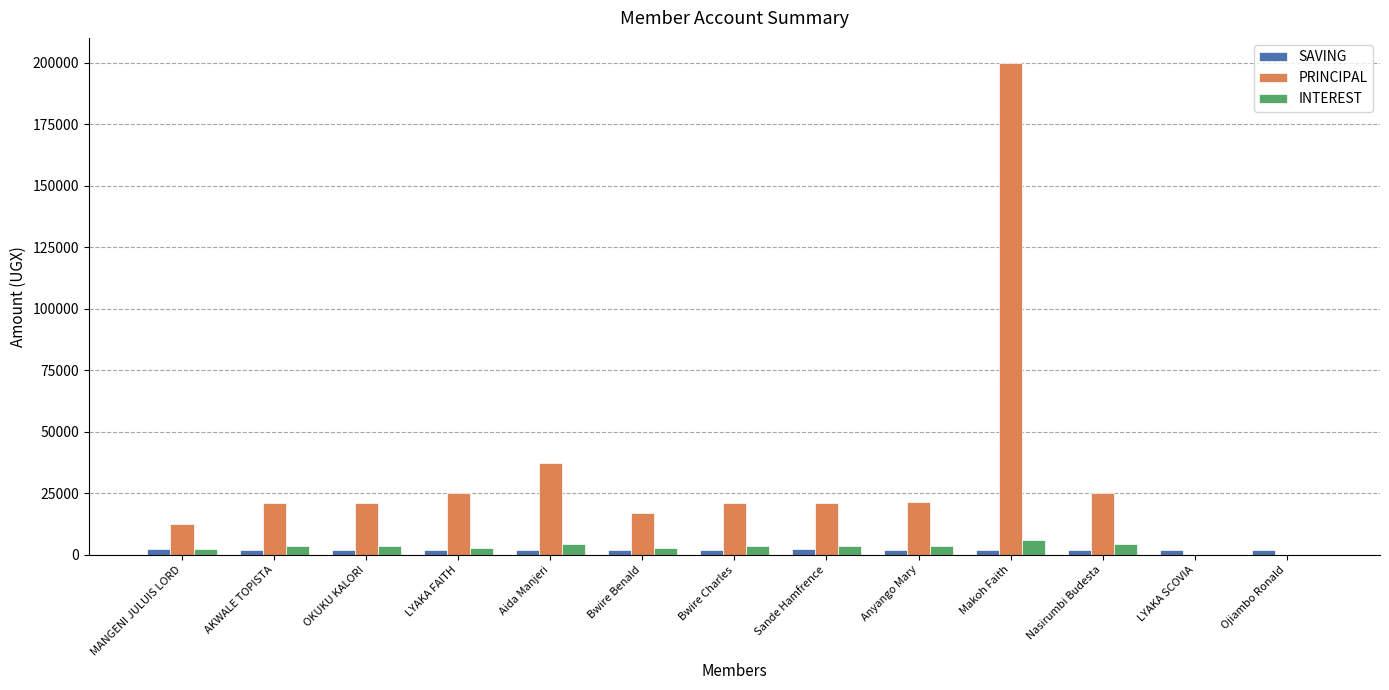

Between Nasirumbi Budesta and LYAKA SCOVIA, which series saw the biggest shift?

PRINCIPAL